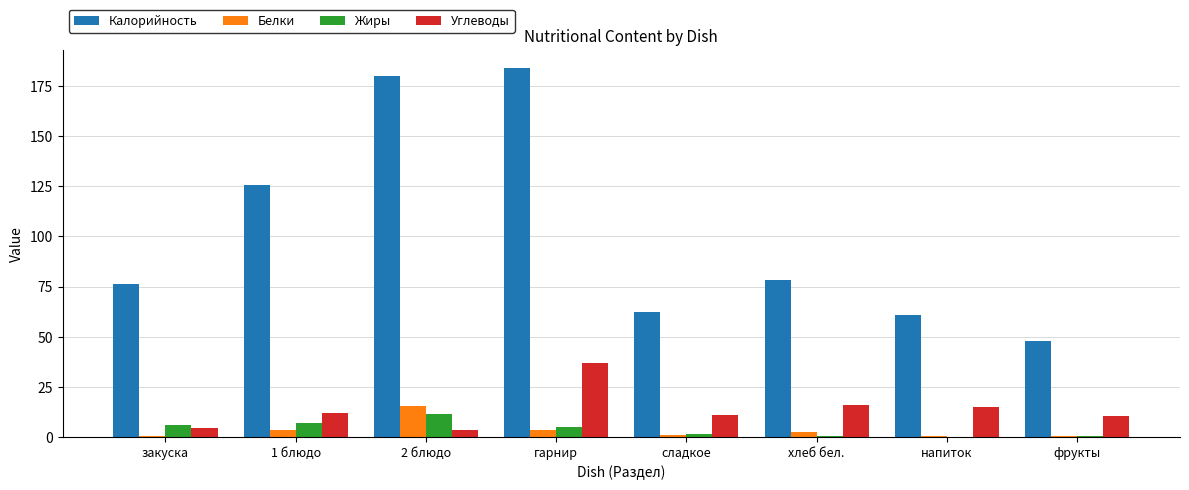

Which category has the highest value in the Жиры series?

2 блюдо